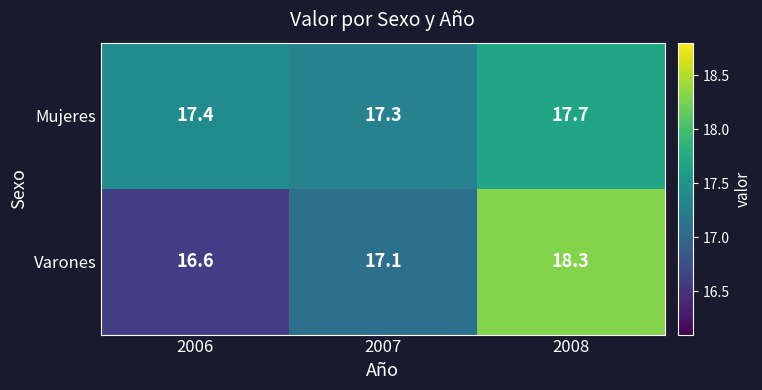

Between 2006 and 2007, which series saw the biggest shift?

Varones